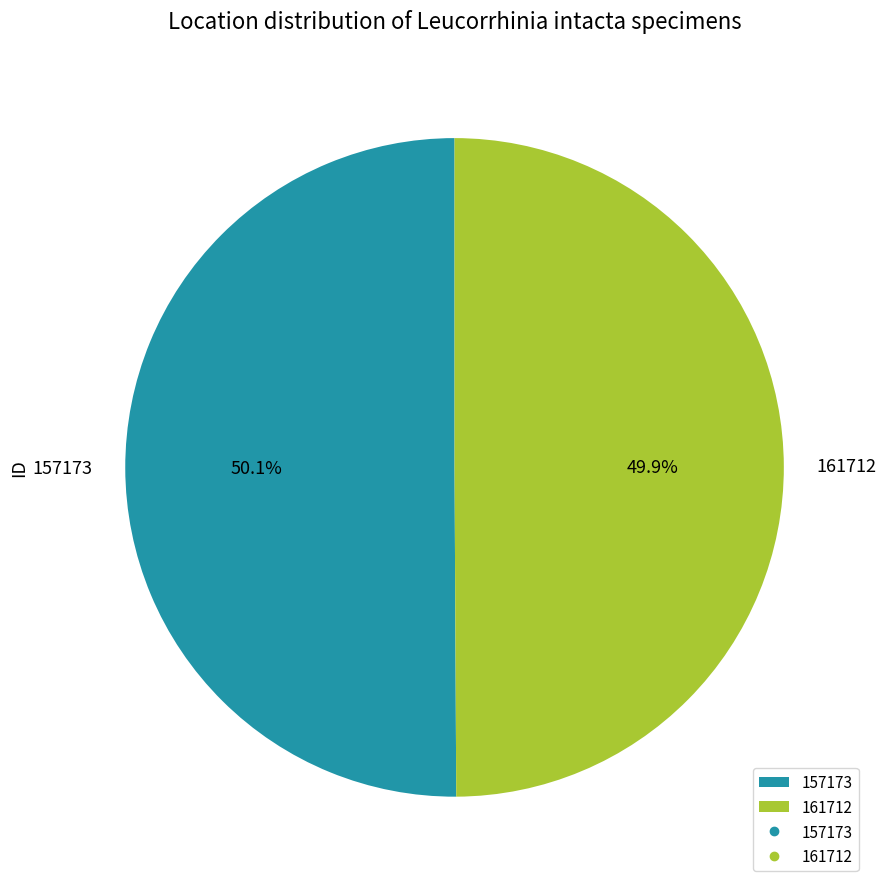

Approximately how many times larger is the value at 161712 compared to 157173?

1.0